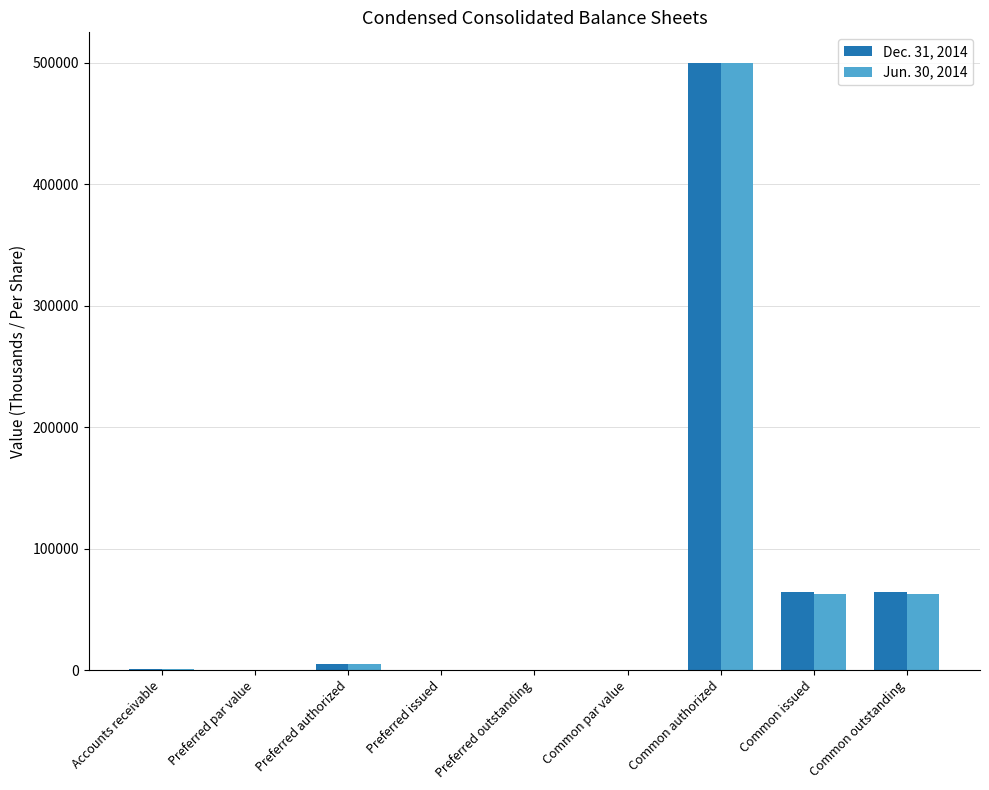

Which series changed the most between Preferred issued and Common outstanding?

Dec. 31, 2014